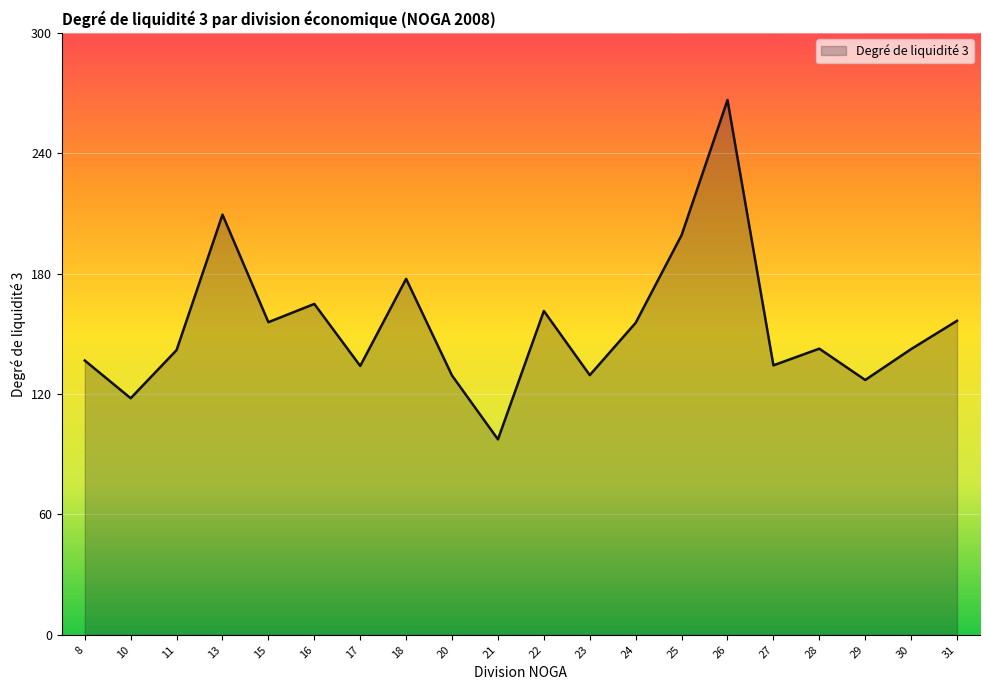

Where does the data first go above 142?

13